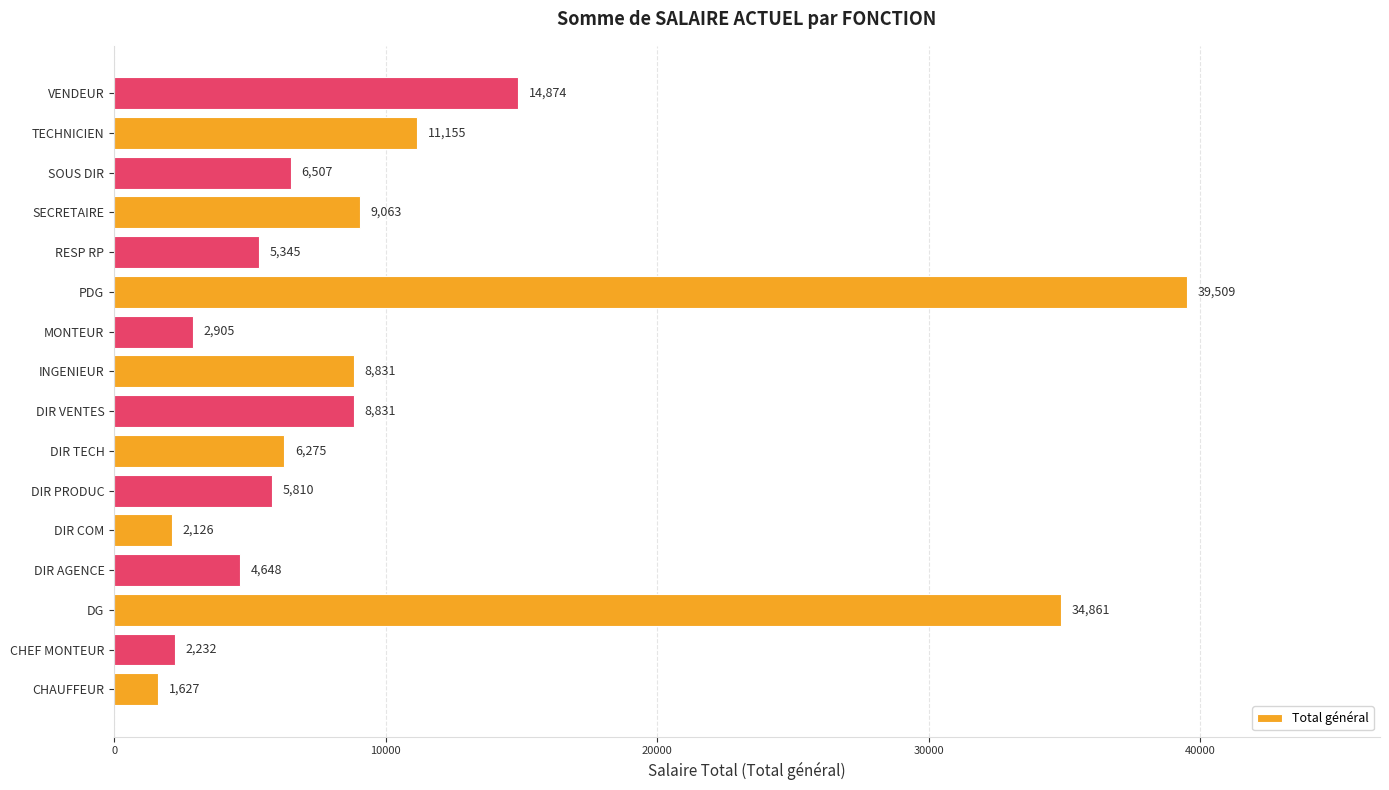

At which label is the value closest to 20567?

VENDEUR